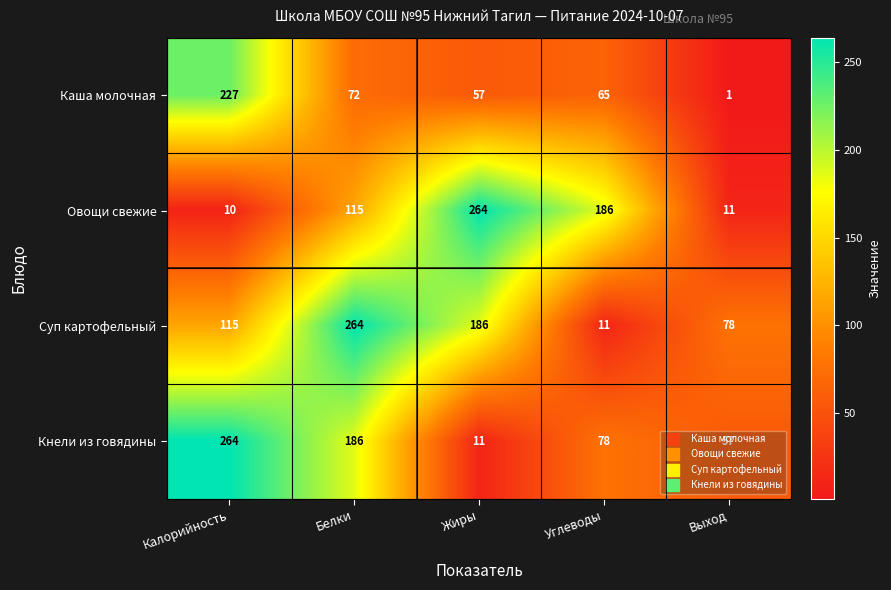

What is the minimum value shown in the chart?

1